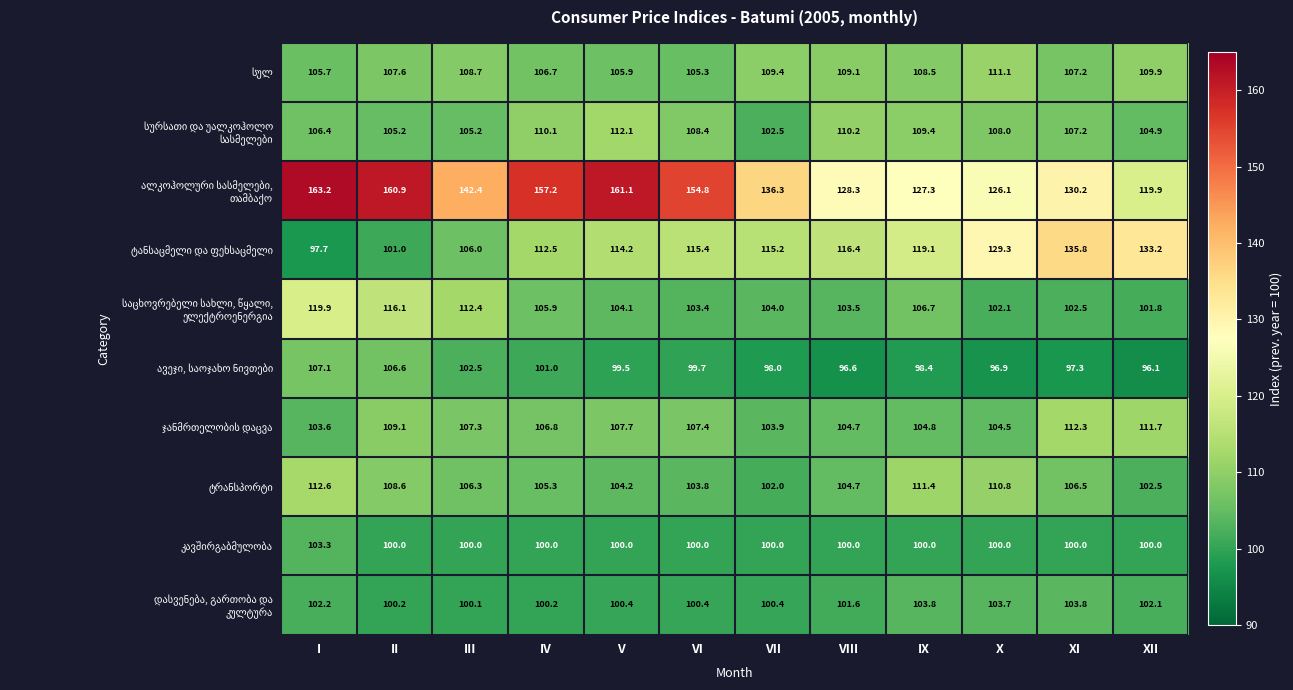

How many series are shown in this chart?

10